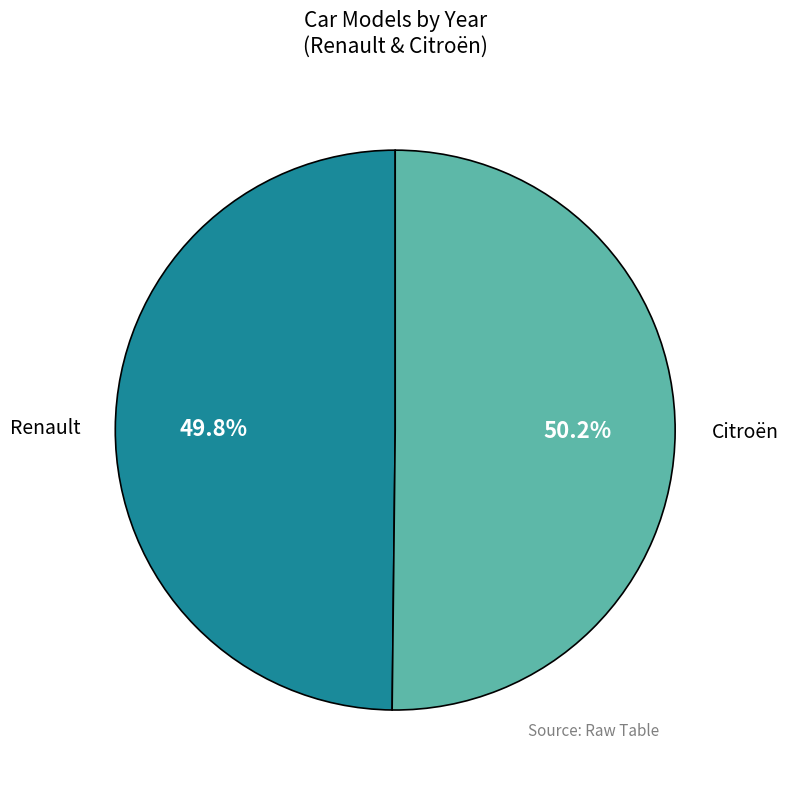

How much of the chart is everything except Citroën?

49.8%